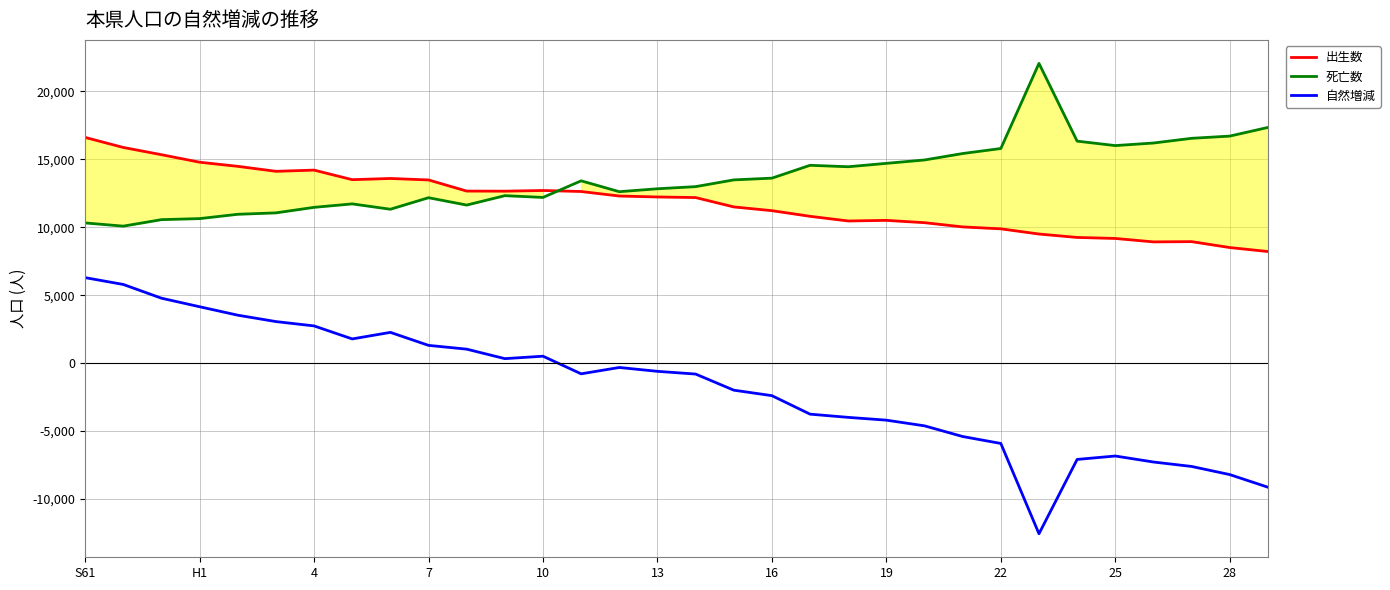

What is the minimum value shown in the chart?

-12550